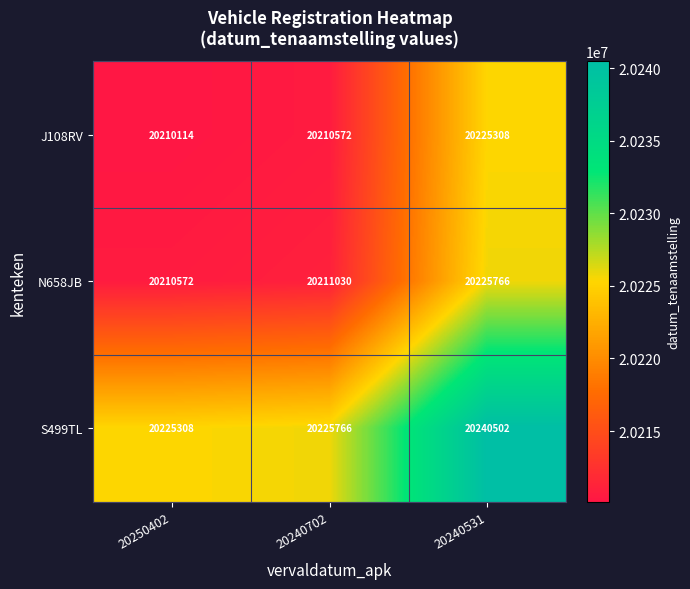

At which category does the chart reach its peak across all series?

20240531